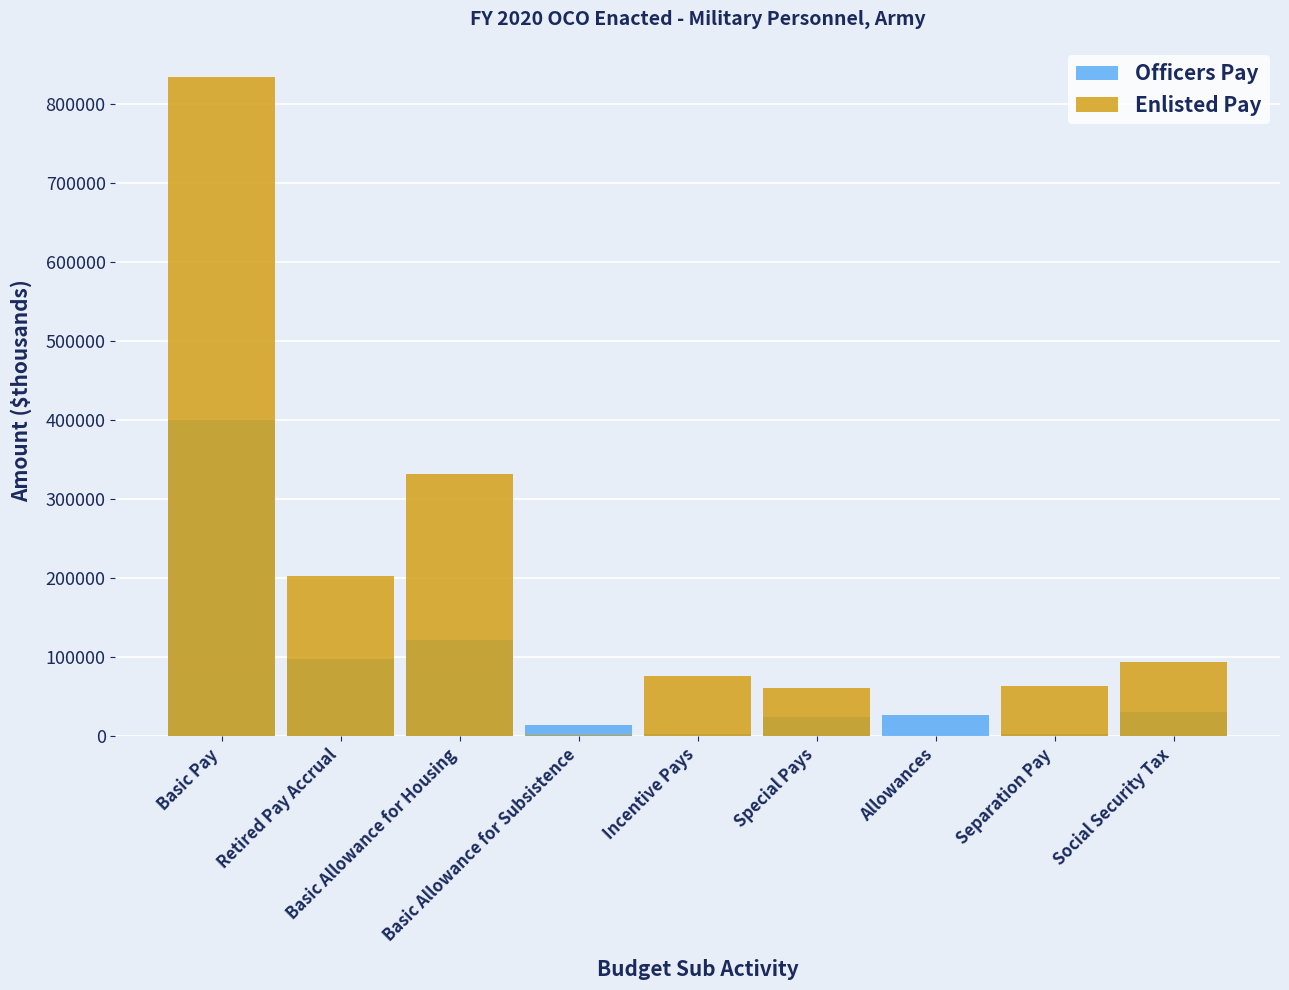

What is the label of the 1st bar from the right?

Social Security Tax